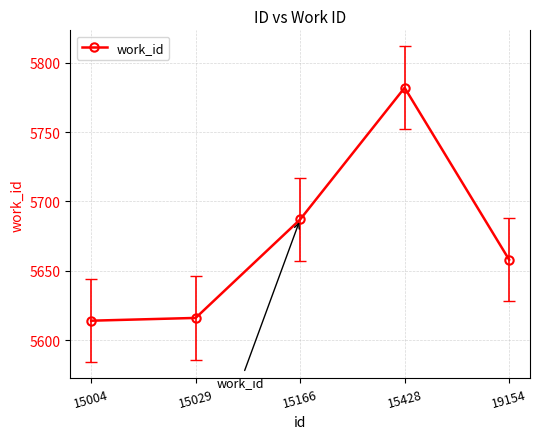

What is the difference between the second highest and minimum values?

73